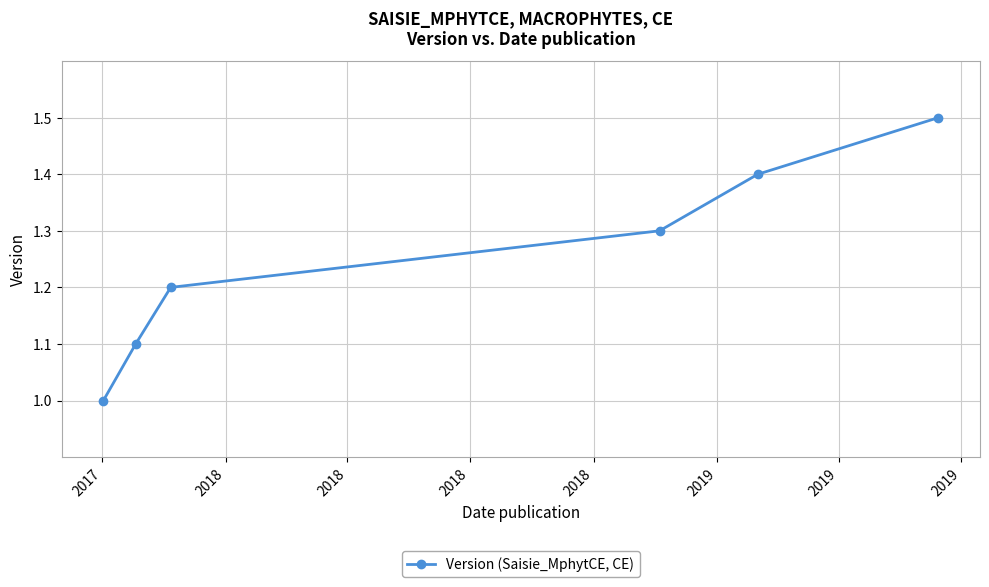

What is the difference between the maximum and minimum values?

0.5